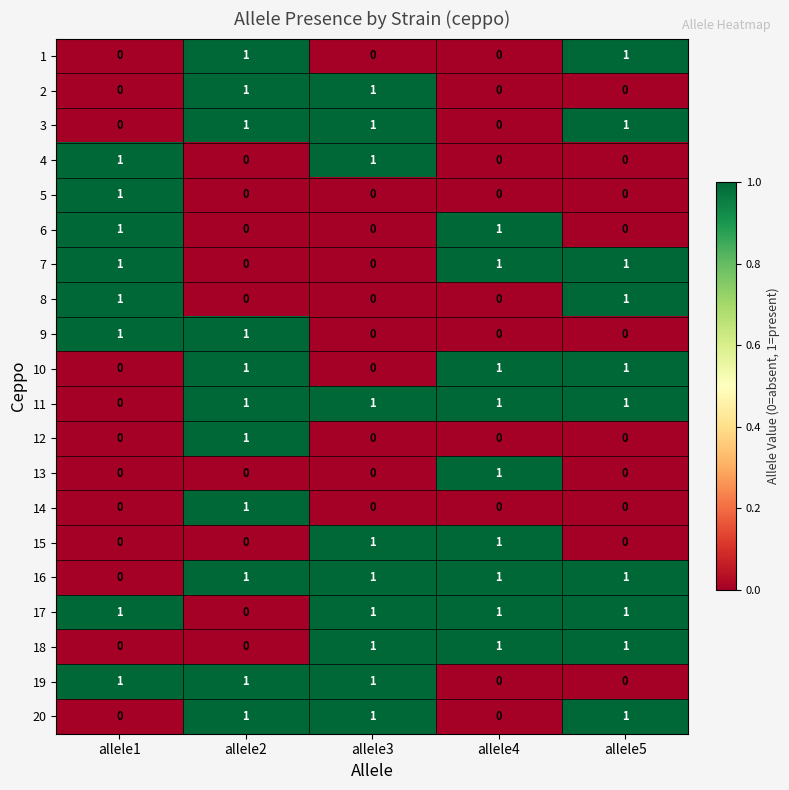

What is the sum of all 7 values?

3